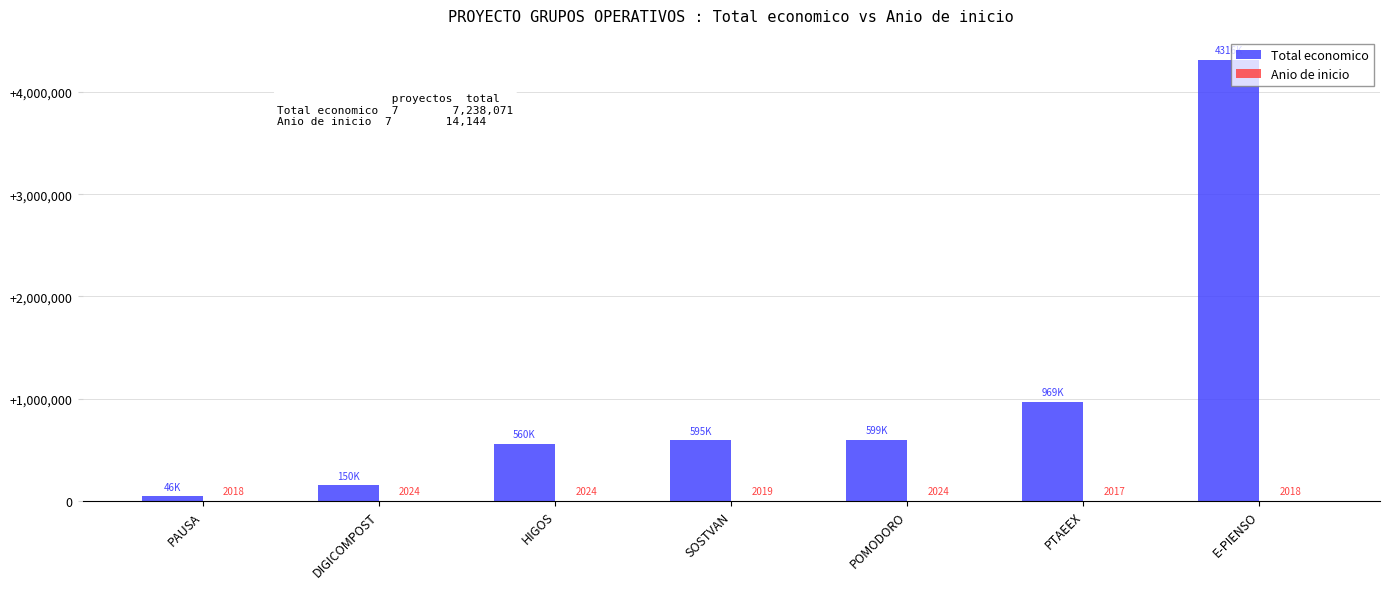

What is the total value across all series at PTAEEX?

972013